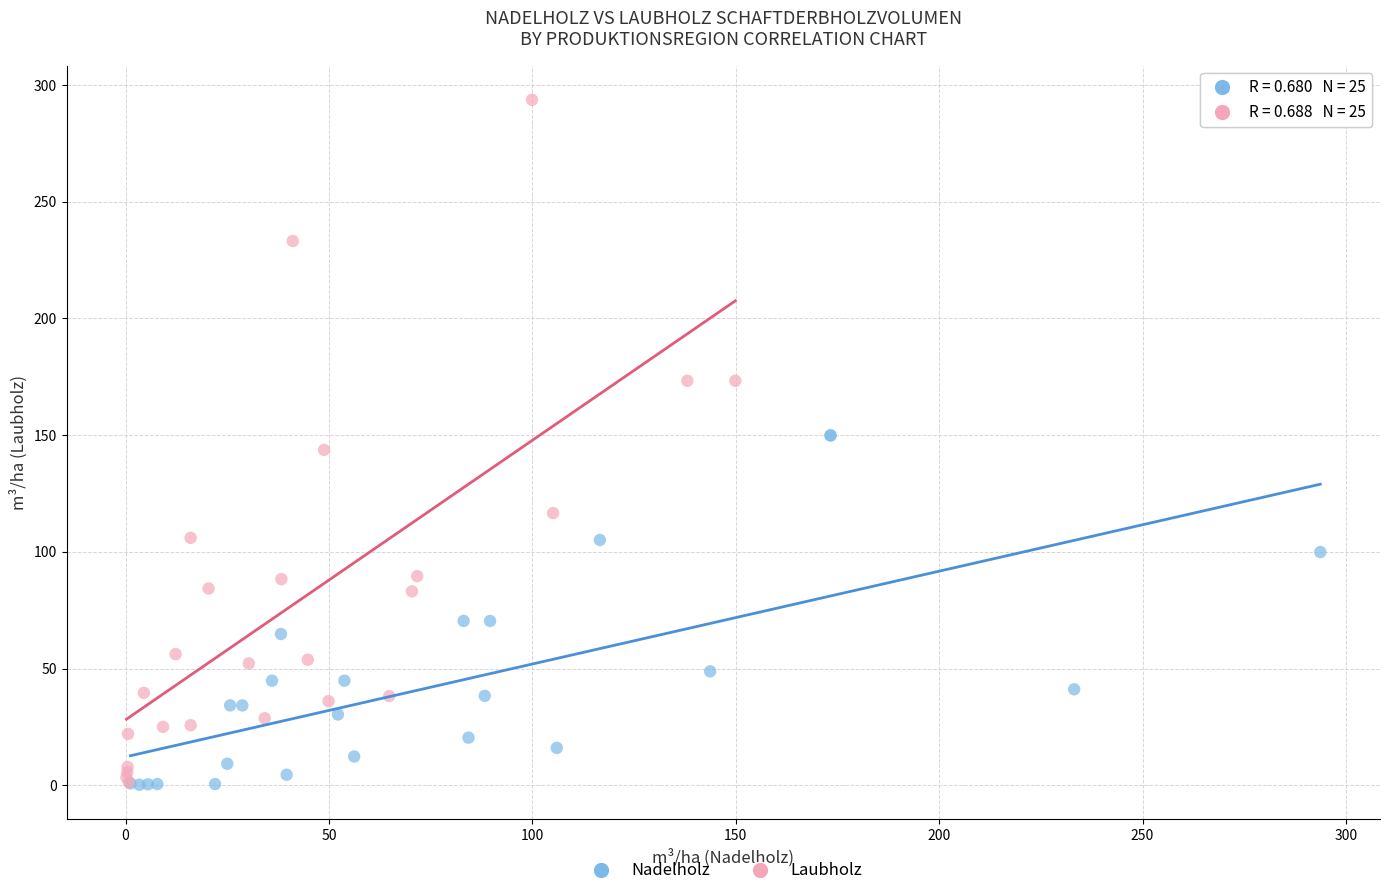

Which series has the widest spread of Y values?

Laubholz